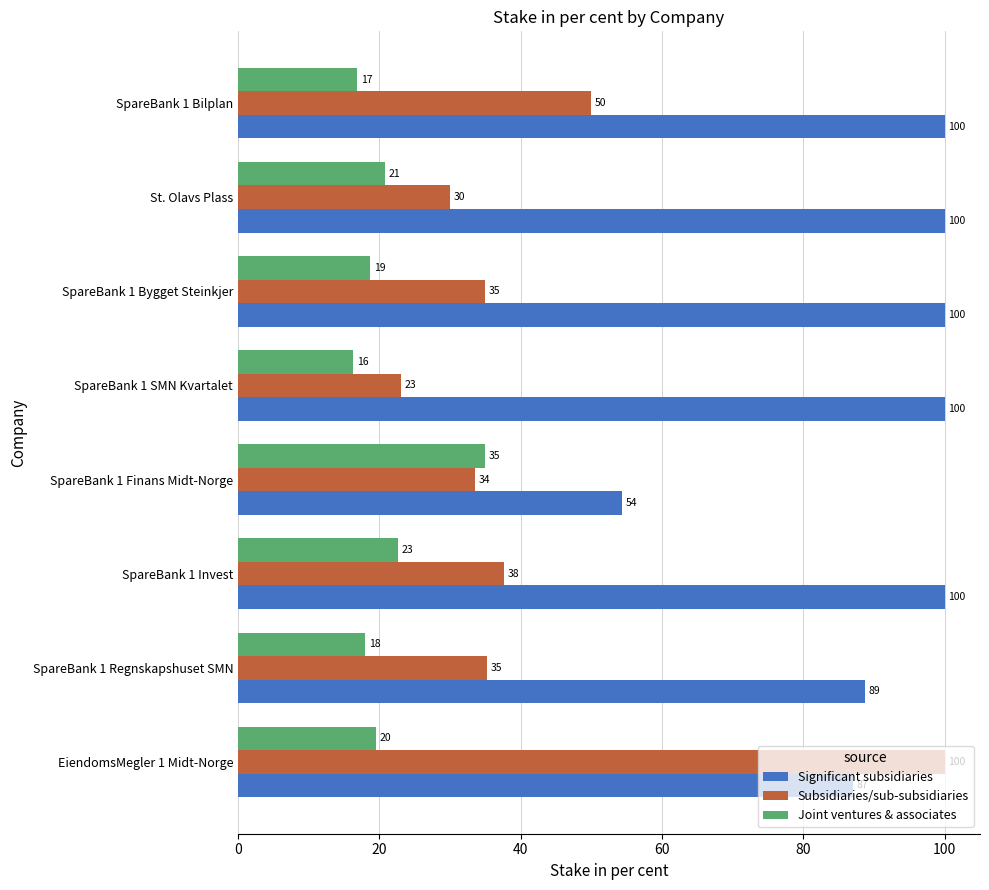

What value does the Significant subsidiaries series have at SpareBank 1 Finans Midt-Norge?

54.3